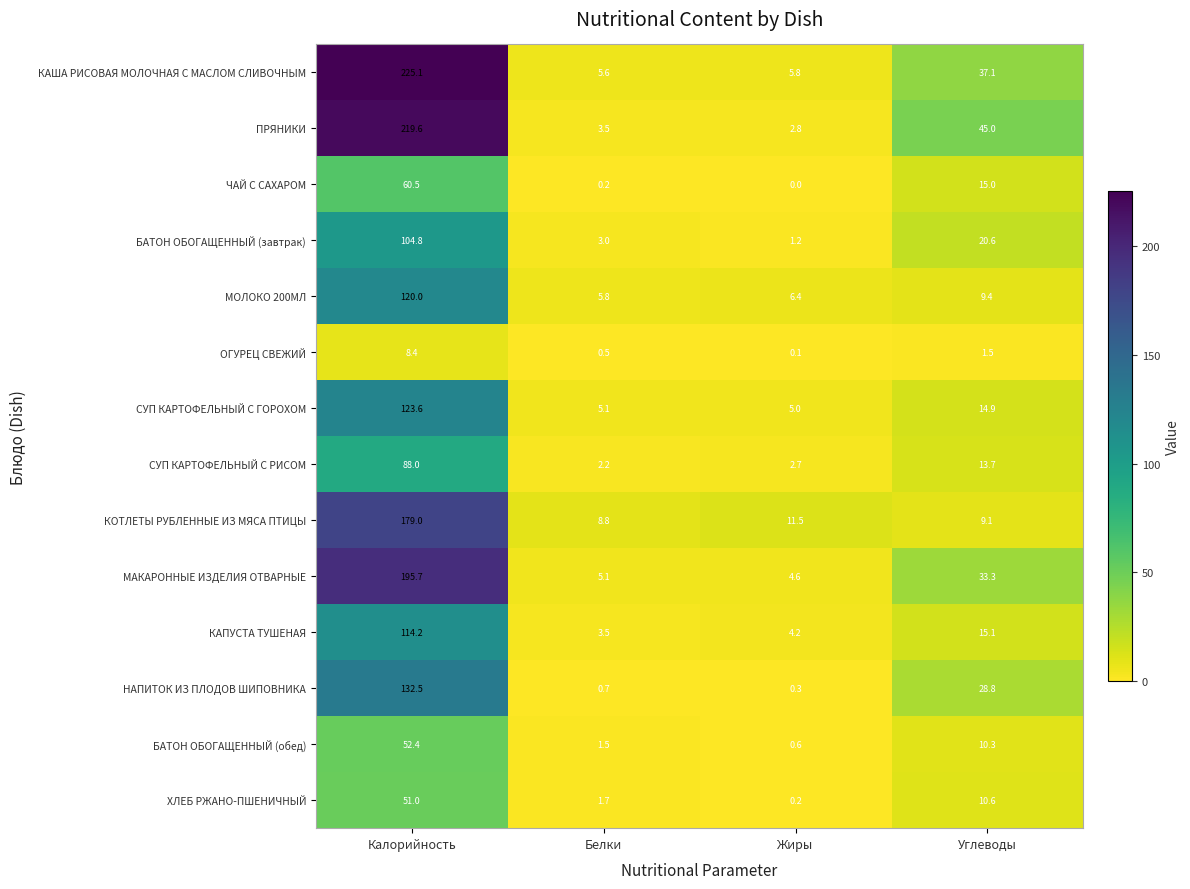

True or false: КАПУСТА ТУШЕНАЯ has a value of 56.7 at Калорийность.

False